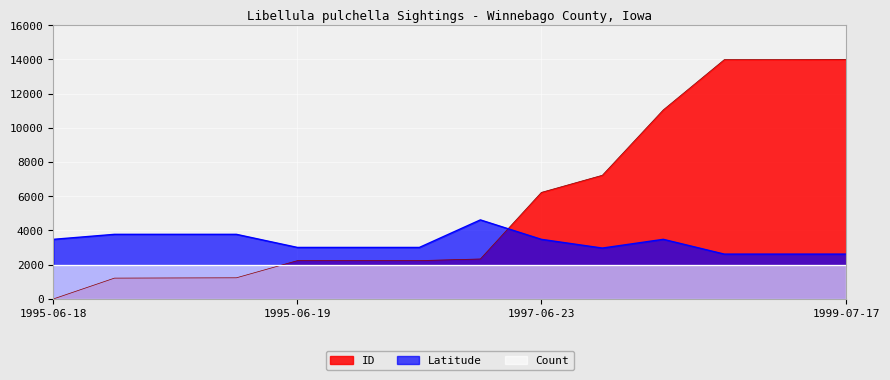

True or false: Count and Latitude cross at least once.

False